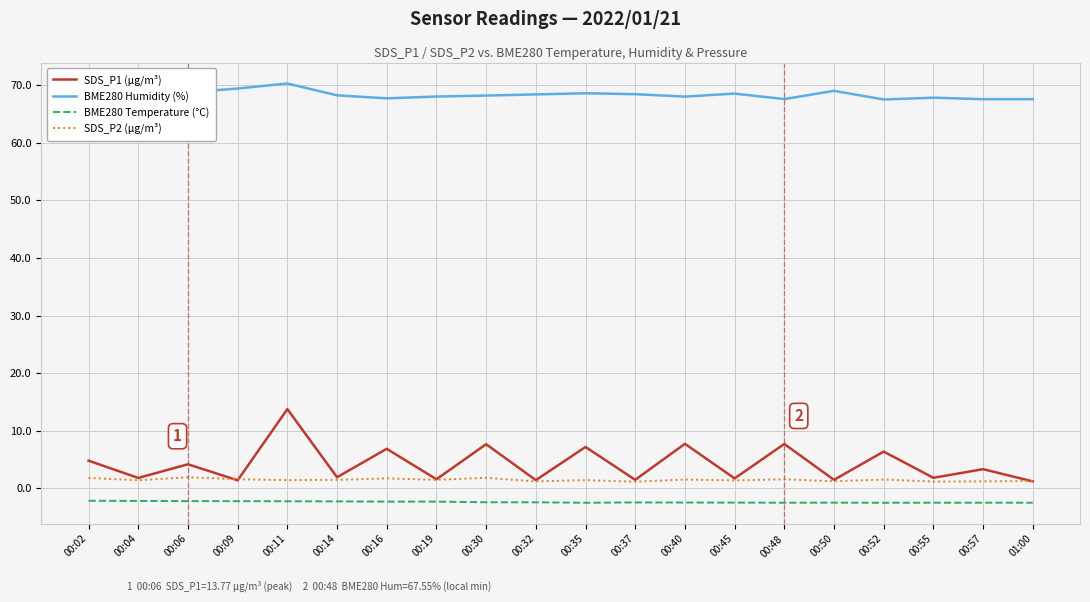

Which series has the widest spread of values?

SDS_P1 (µg/m³)